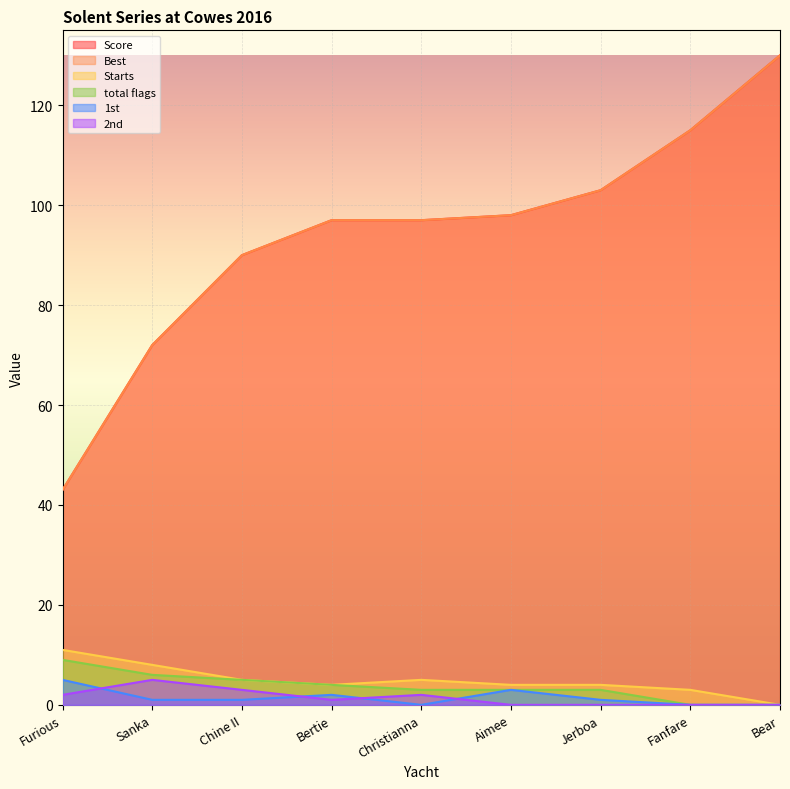

At Sanka, list the series in order from largest to smallest.

Score, Best, Starts, total flags, 2nd, 1st